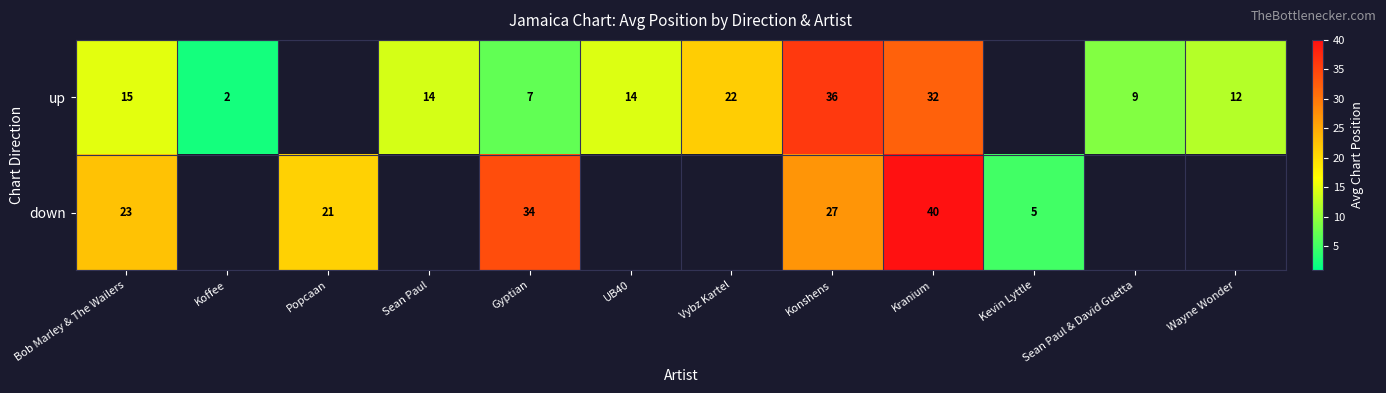

Is it true that up equals 13 at Vybz Kartel?

False